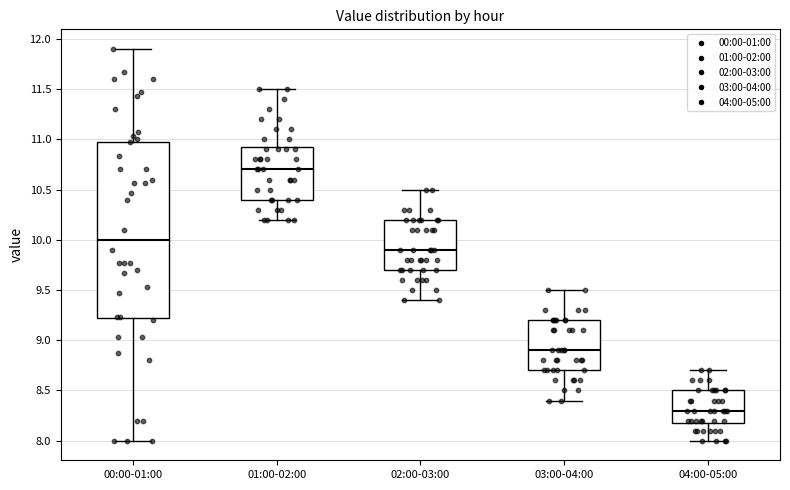

Comparing the boxes themselves (not the whiskers), which one is the tallest?

00:00-01:00